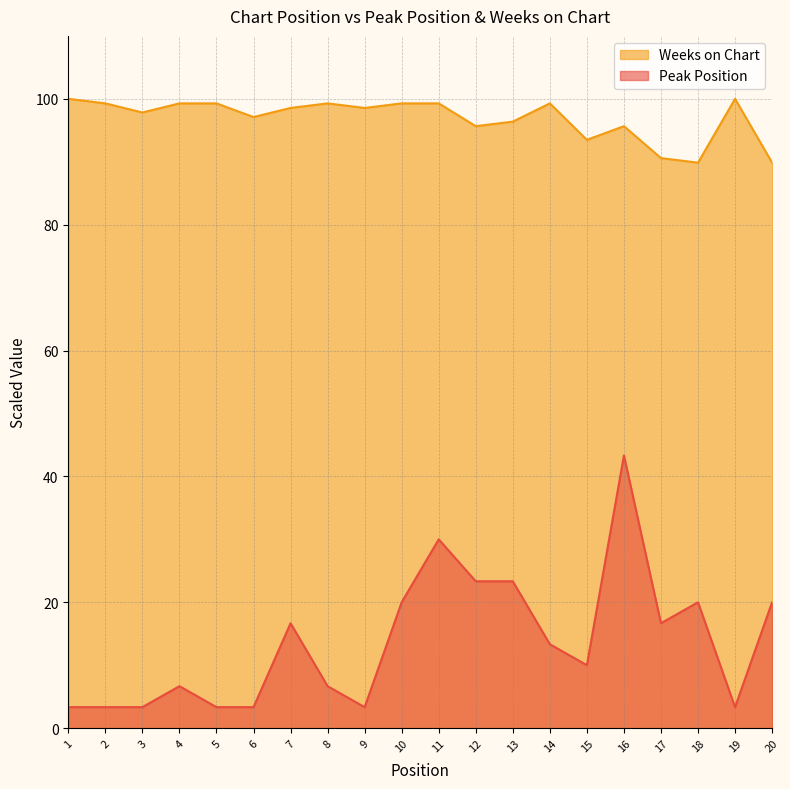

How many distinct data groups are displayed?

2